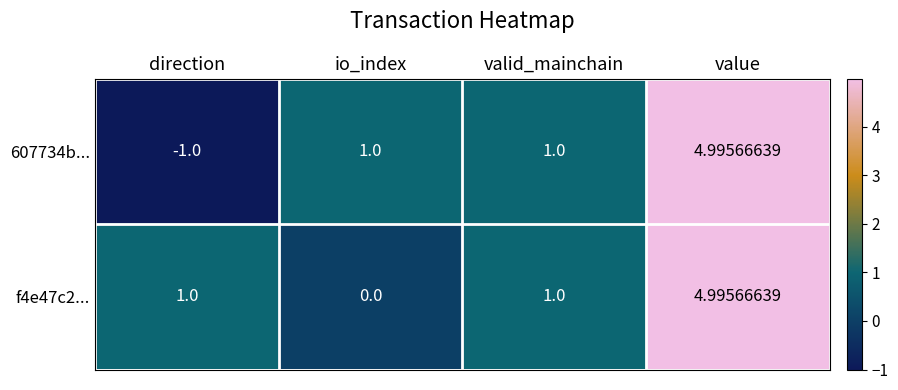

At how many categories does at least one series exceed 3?

1